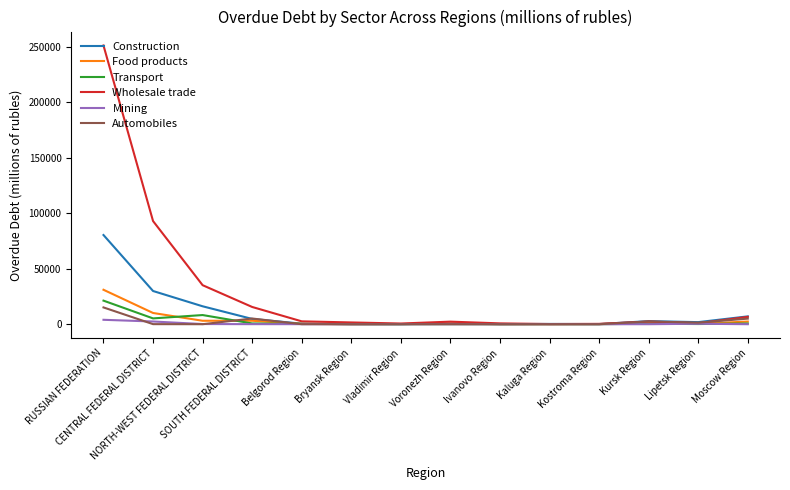

What are all the series names shown in the legend?

Construction, Food products, Transport, Wholesale trade, Mining, Automobiles